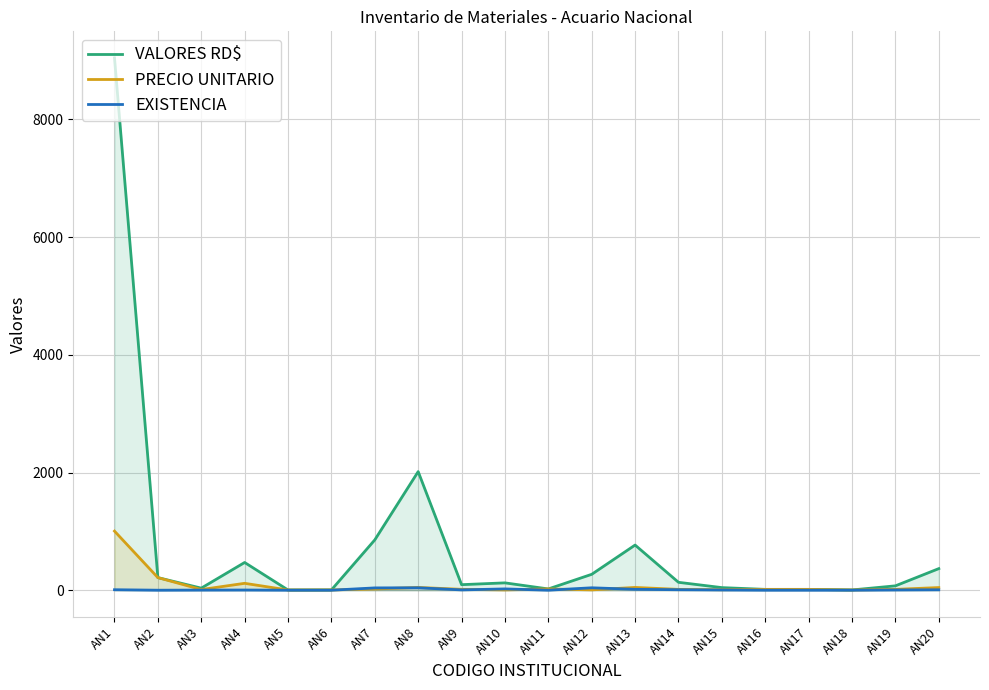

What are all the series names shown in the legend?

VALORES RD$, PRECIO UNITARIO, EXISTENCIA